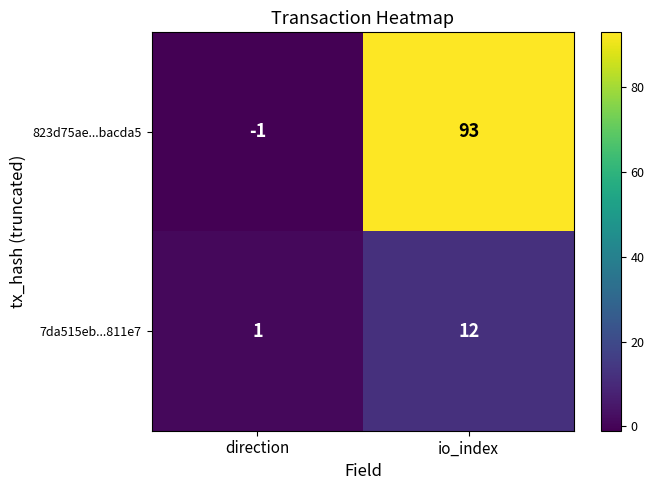

Which series has the largest total across all categories?

823d75ae...bacda5